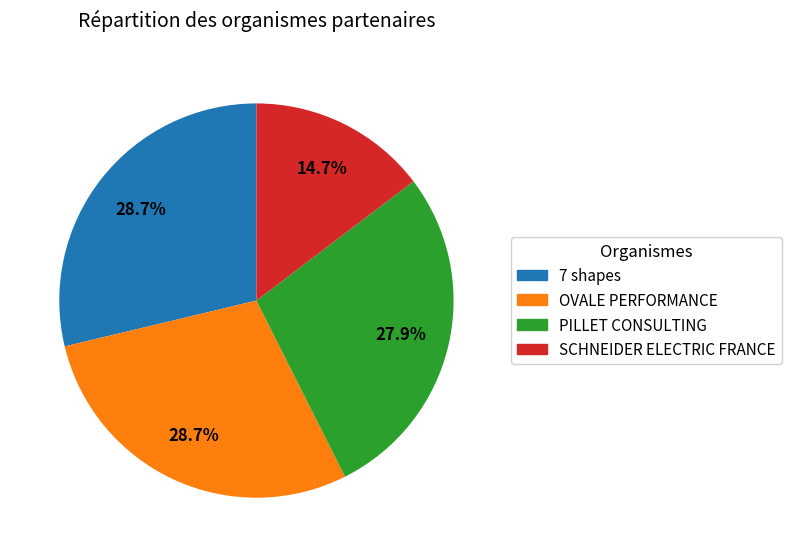

To the nearest percent, what is the combined percentage of OVALE PERFORMANCE and PILLET CONSULTING?

57%